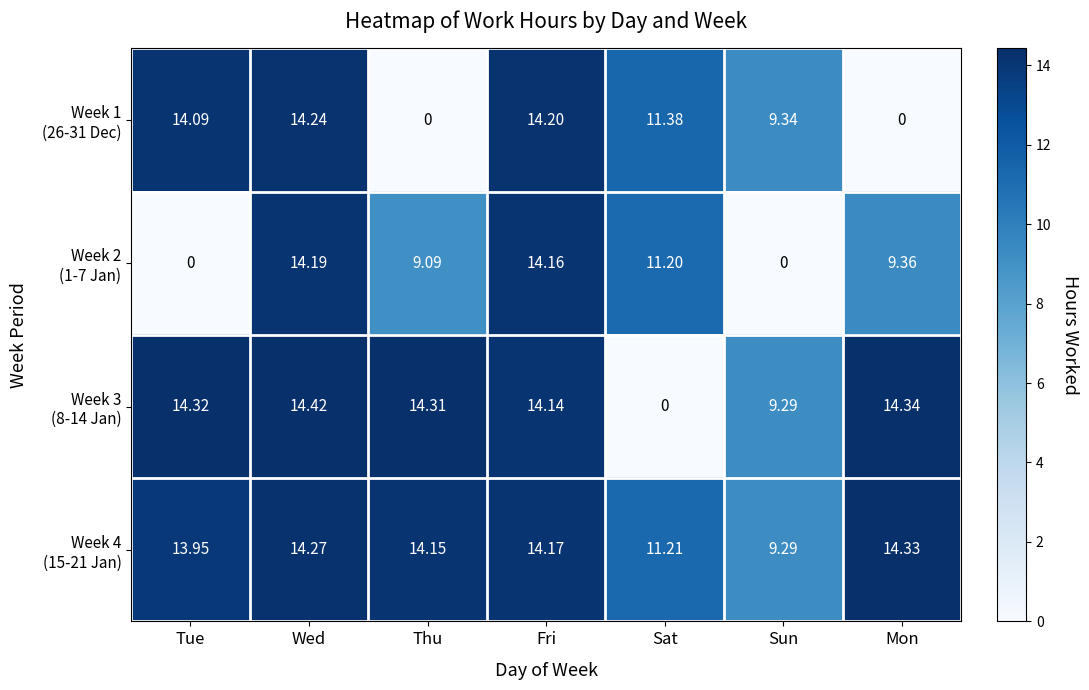

At which category is the sum across all series the highest?

Wed